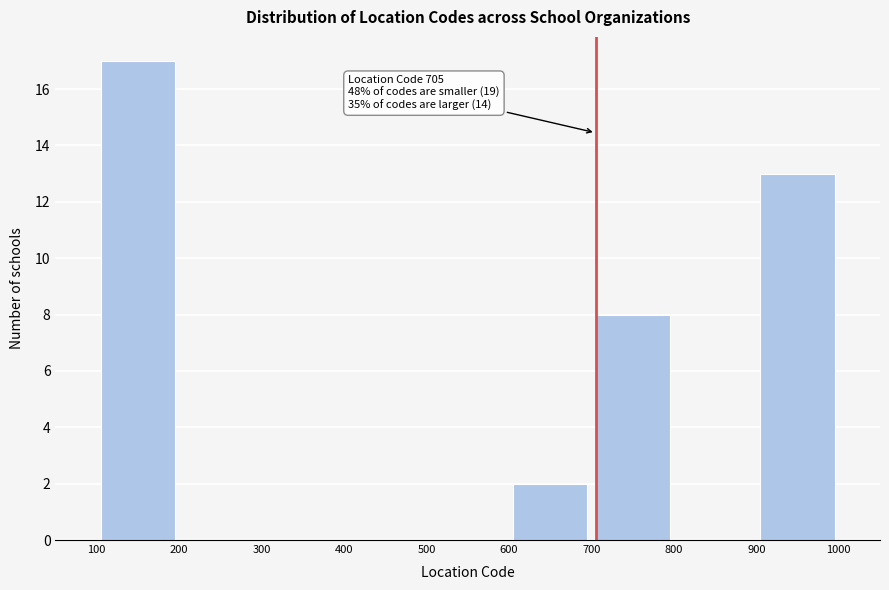

Which range on the x-axis has the tallest bar?

100 to 200